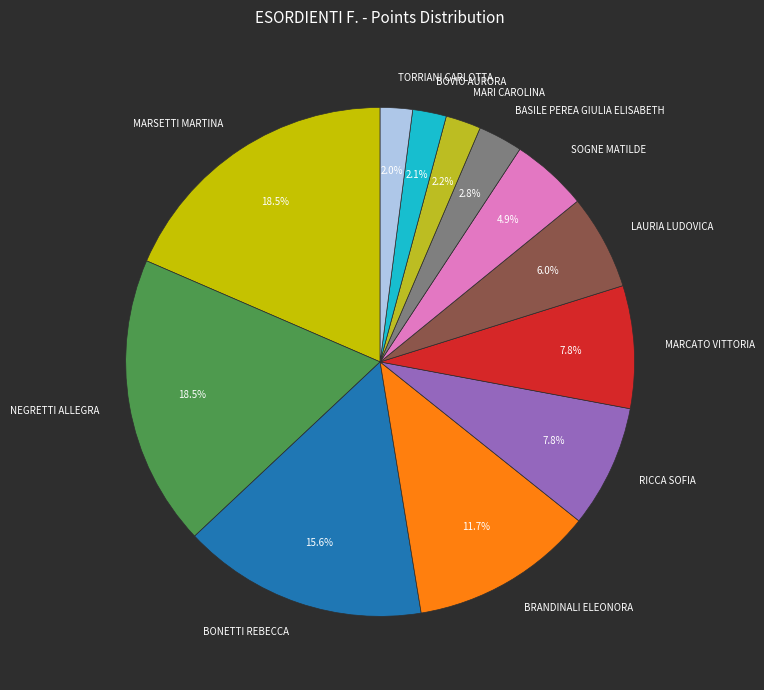

Between RICCA SOFIA and BOVIO AURORA, which is larger?

RICCA SOFIA